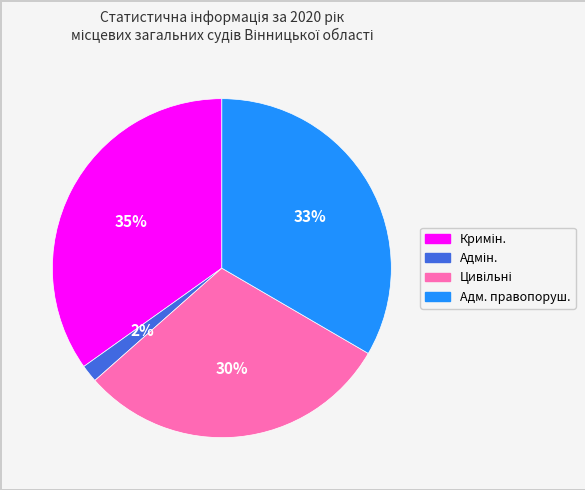

Is there a majority slice in this chart?

No